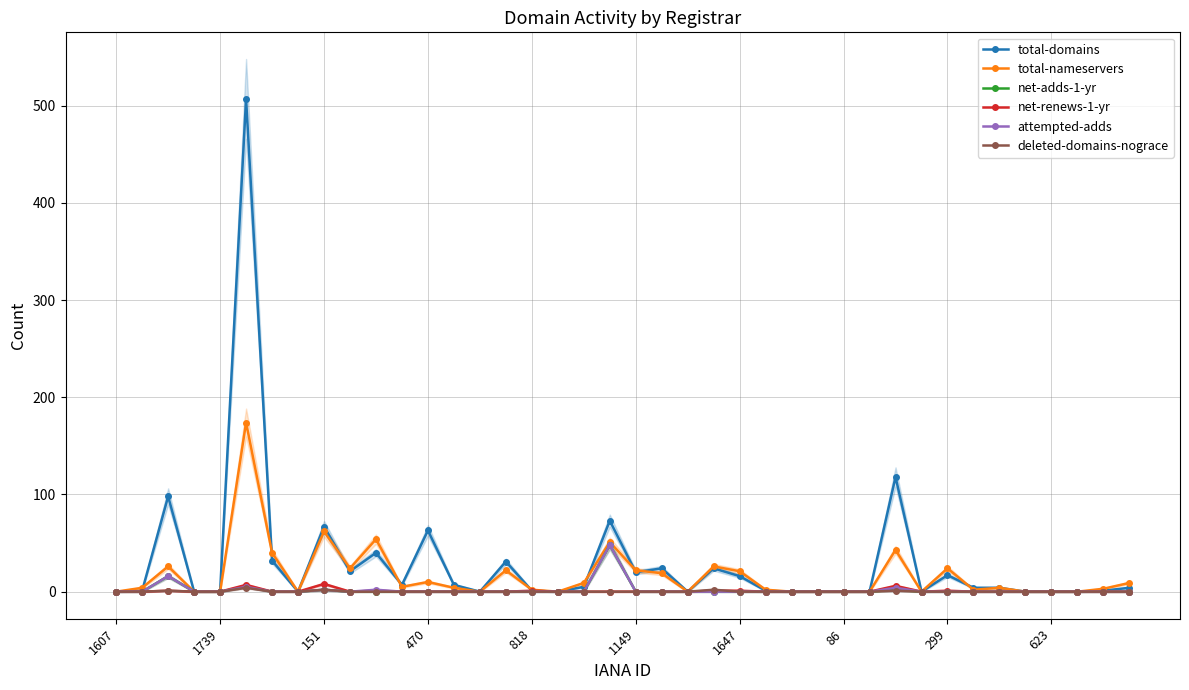

The value of total-domains at 623 is 0. True or false?

True